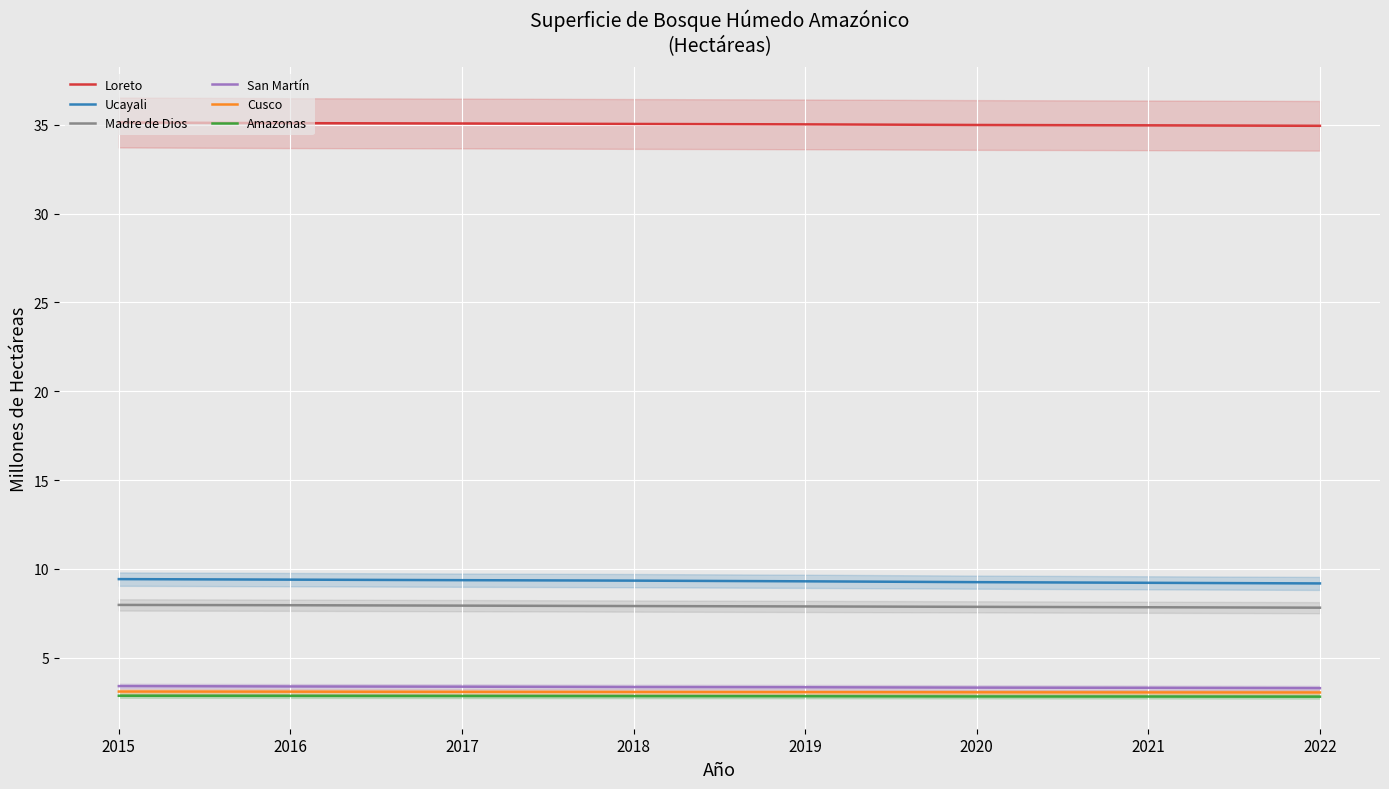

What is the average value of the San Martín series?

3.3